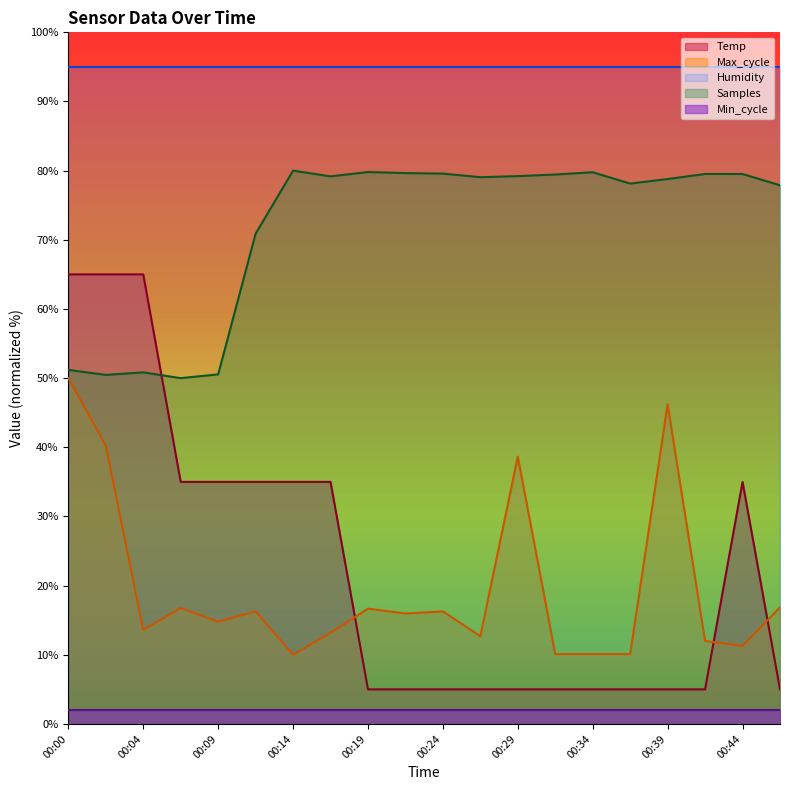

Rank the series by their maximum value, from lowest to highest.

Min_cycle, Max_cycle, Temp, Samples, Humidity